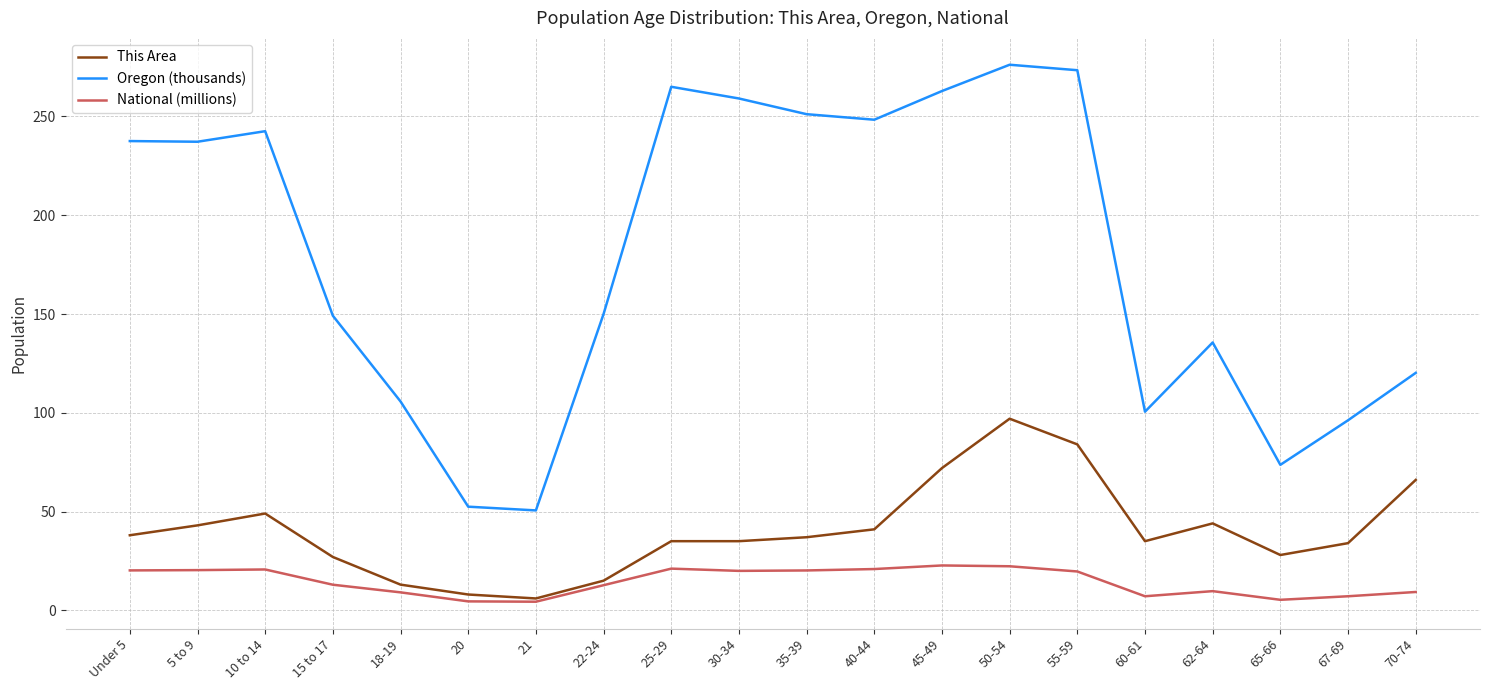

Where is Oregon (thousands) nearest to the value 163?

22-24